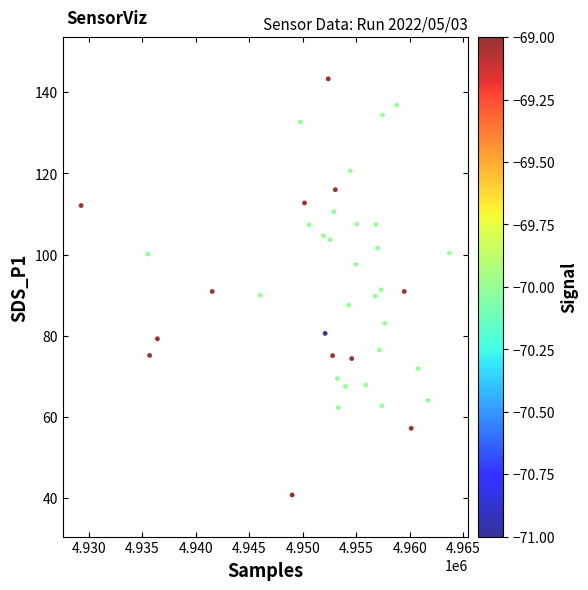

What is the range of Y values (max minus min)?

102.5